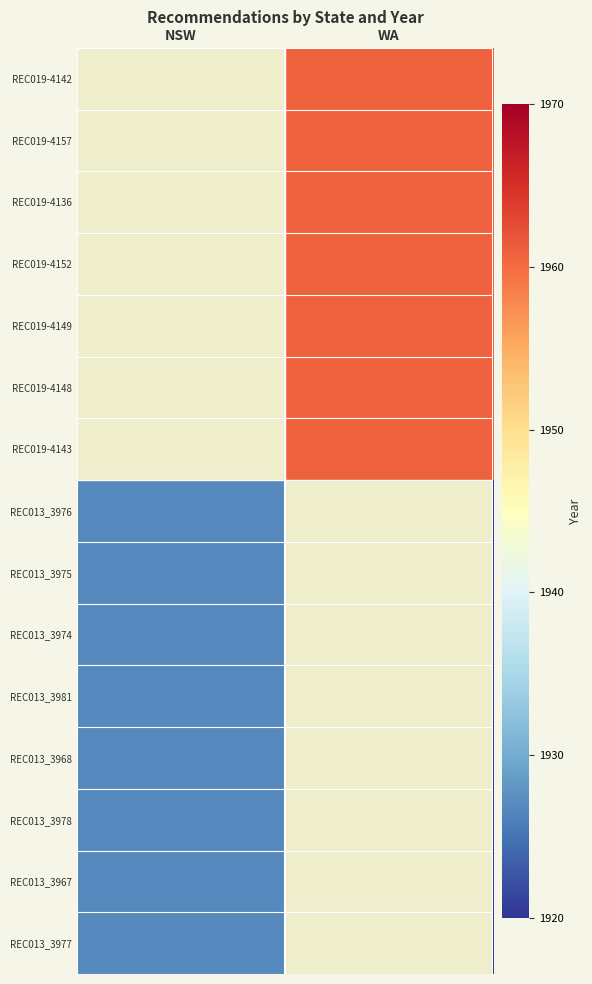

Which has a higher value, WA or NSW?

WA